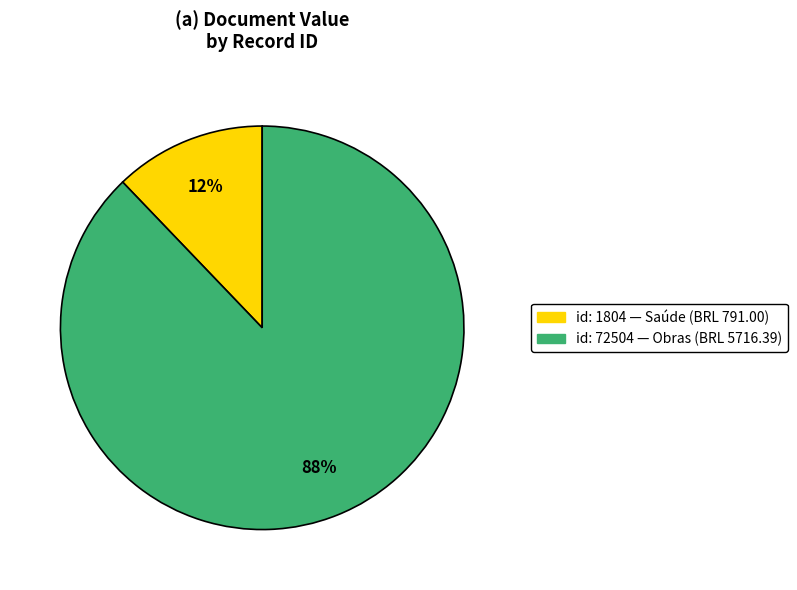

To the nearest percent, what is the difference between the largest and smallest slice percentages?

76%